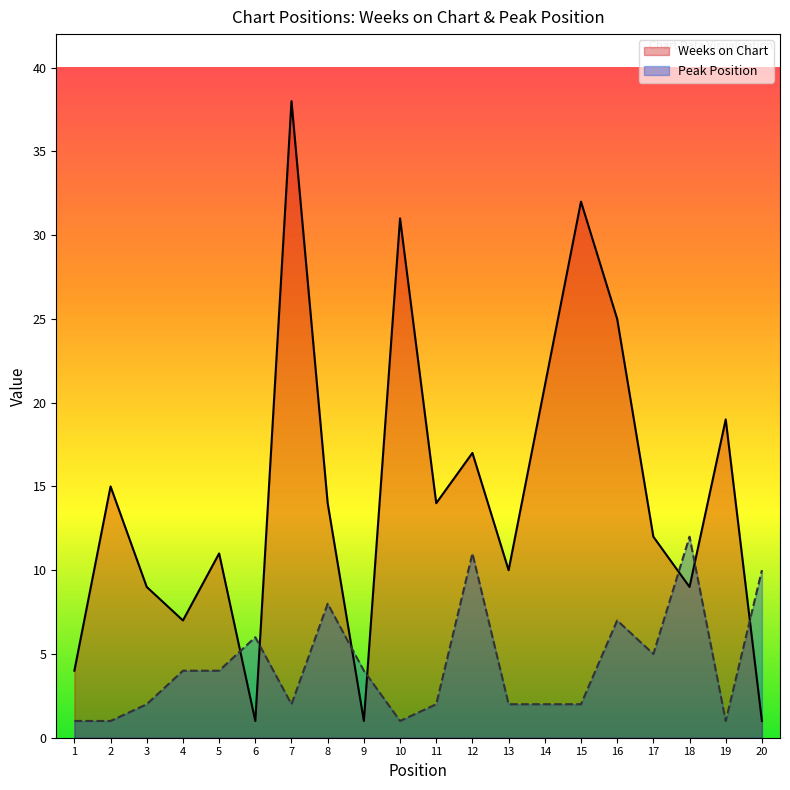

True or false: Peak Position has a value of 19 at 18.

False